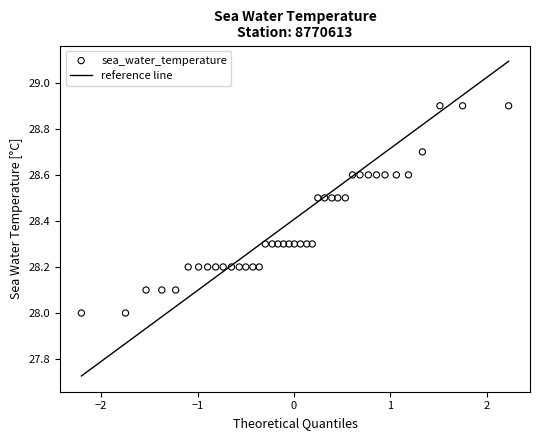

What is the range of Y values (max minus min)?

0.9